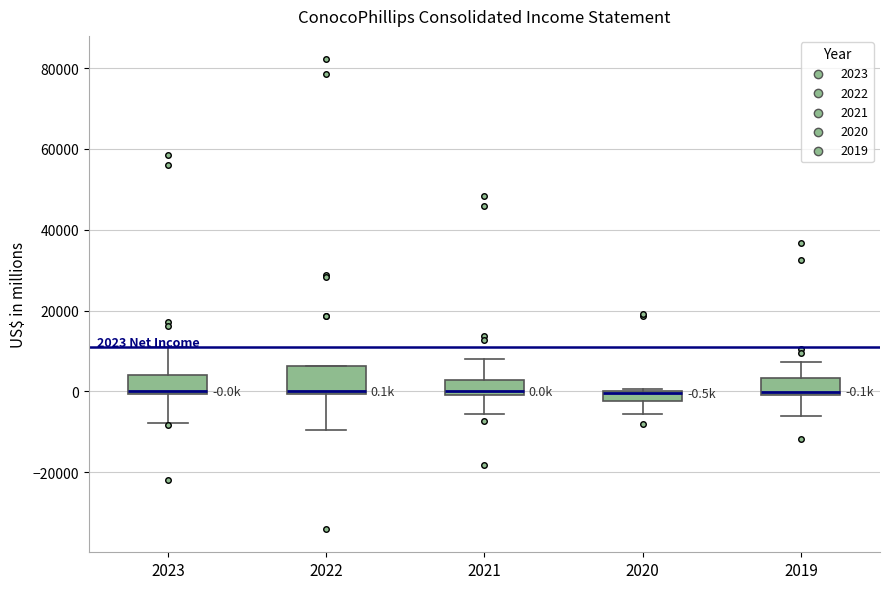

Comparing the boxes themselves (not the whiskers), which one is the tallest?

2022